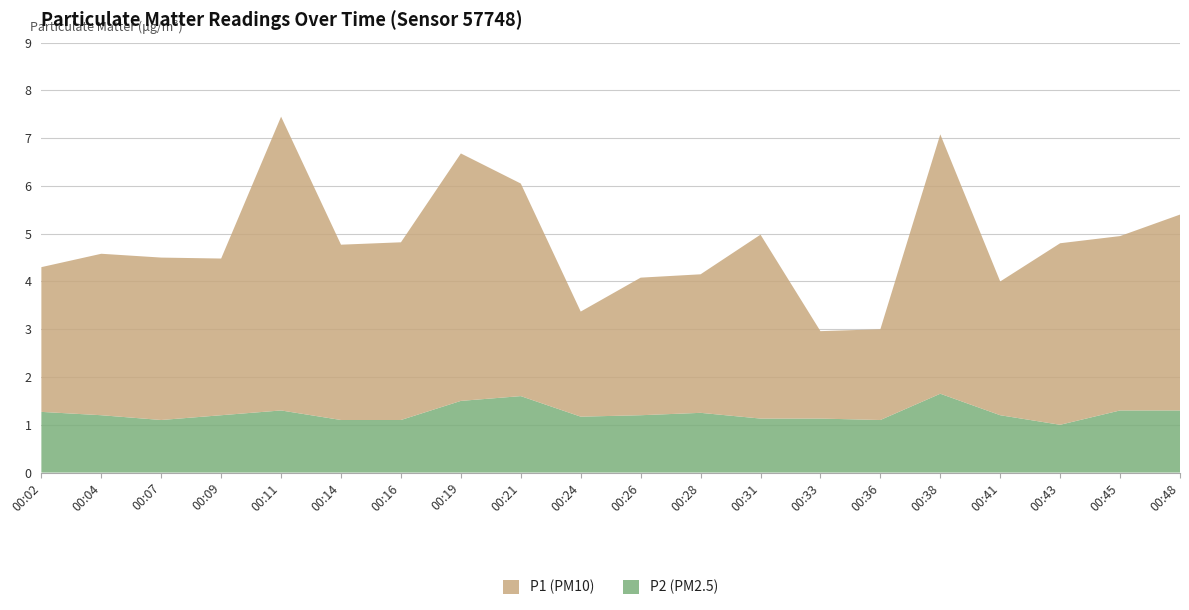

Reading right to left, list all the values displayed in this chart.

P1: 00:48=4.1	00:45=3.6	00:43=3.8	00:41=2.8	00:38=5.4	00:36=1.9	00:33=1.8	00:31=3.9	00:28=2.9	00:26=2.9	00:24=2.2	00:21=4.5	00:19=5.2	00:16=3.7	00:14=3.7	00:11=6.2	00:09=3.3	00:07=3.4	00:04=3.4	00:02=3.0
P2: 00:48=1.3	00:45=1.3	00:43=1.0	00:41=1.2	00:38=1.6	00:36=1.1	00:33=1.1	00:31=1.1	00:28=1.2	00:26=1.2	00:24=1.2	00:21=1.6	00:19=1.5	00:16=1.1	00:14=1.1	00:11=1.3	00:09=1.2	00:07=1.1	00:04=1.2	00:02=1.3